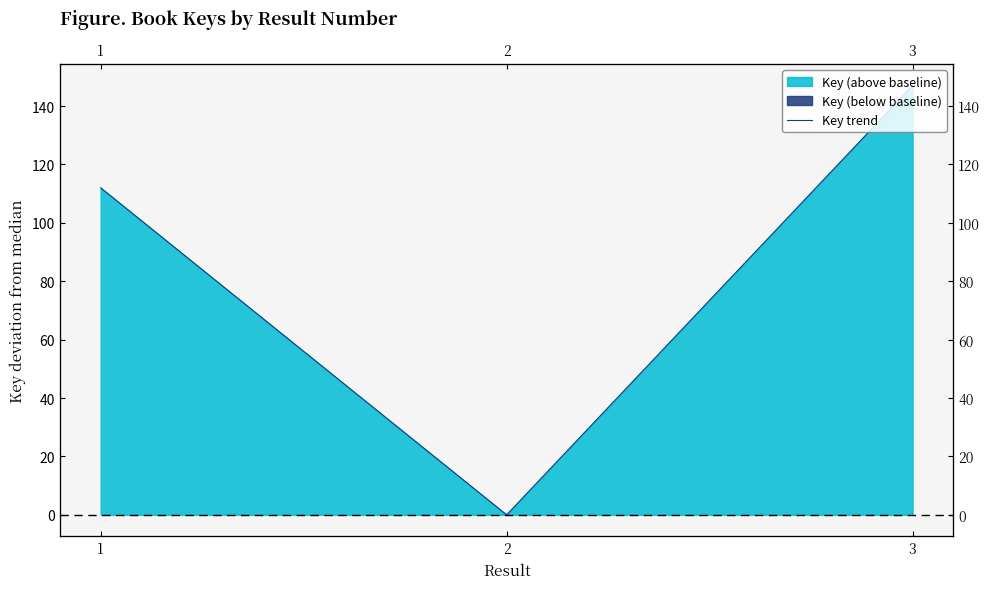

How many data points are above 112?

1